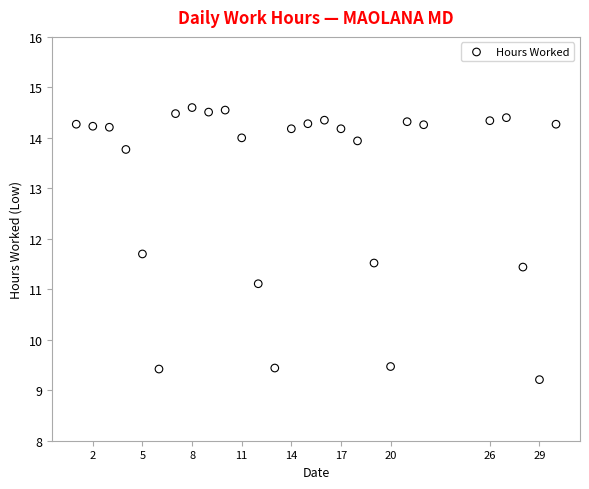

What Y value in the scatter plot is closest to 11?

11.1